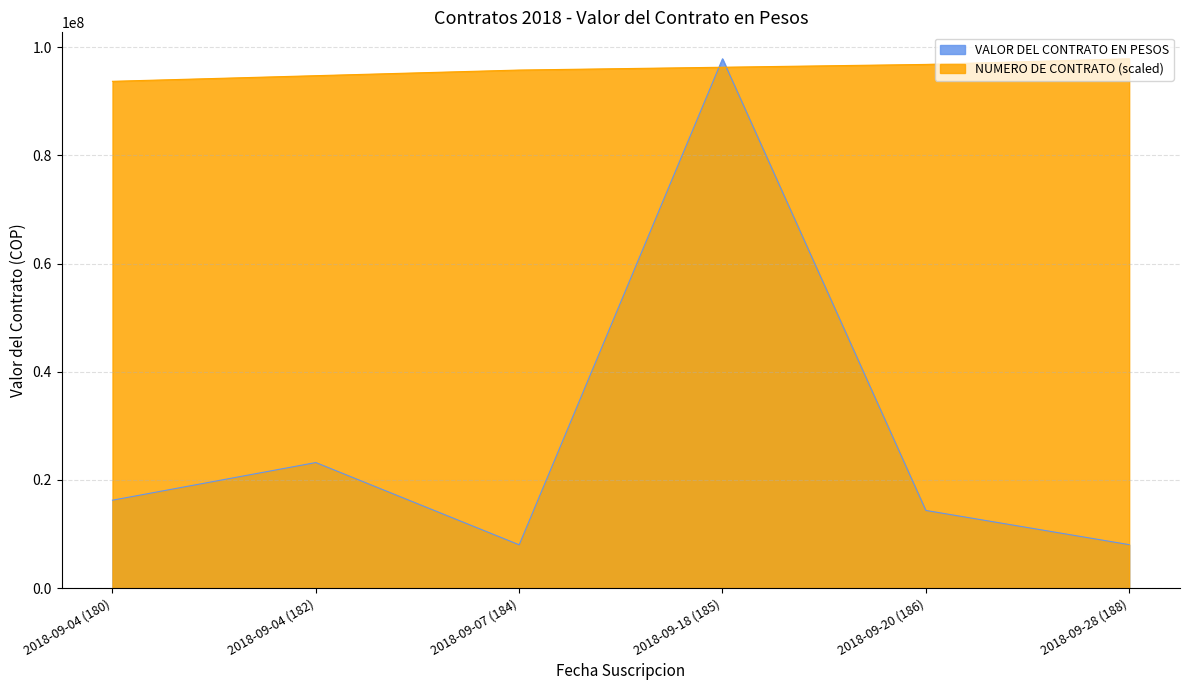

True or false: VALOR DEL CONTRATO EN PESOS has more than 2 points higher than both neighbors.

False